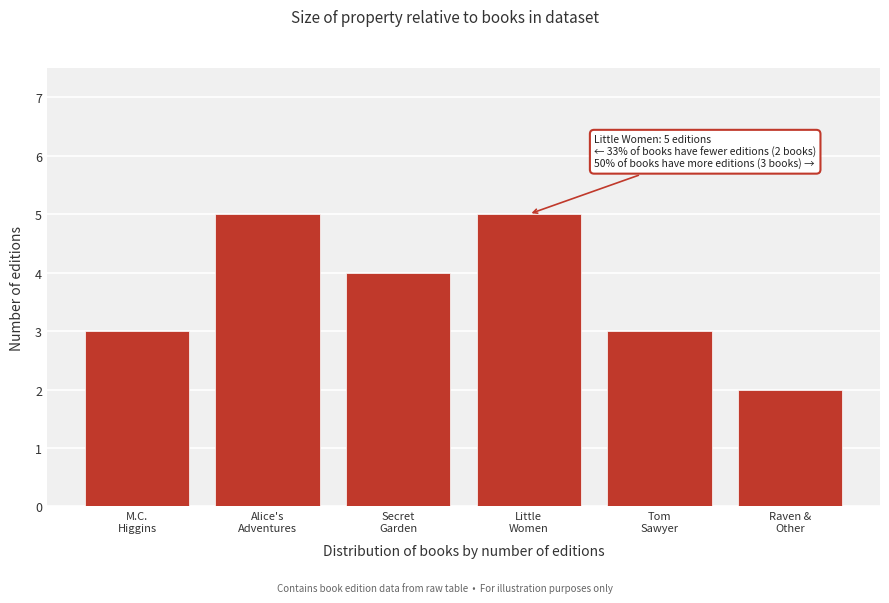

Reading left to right, list all the values displayed in this chart.

3	5	4	5	3	2